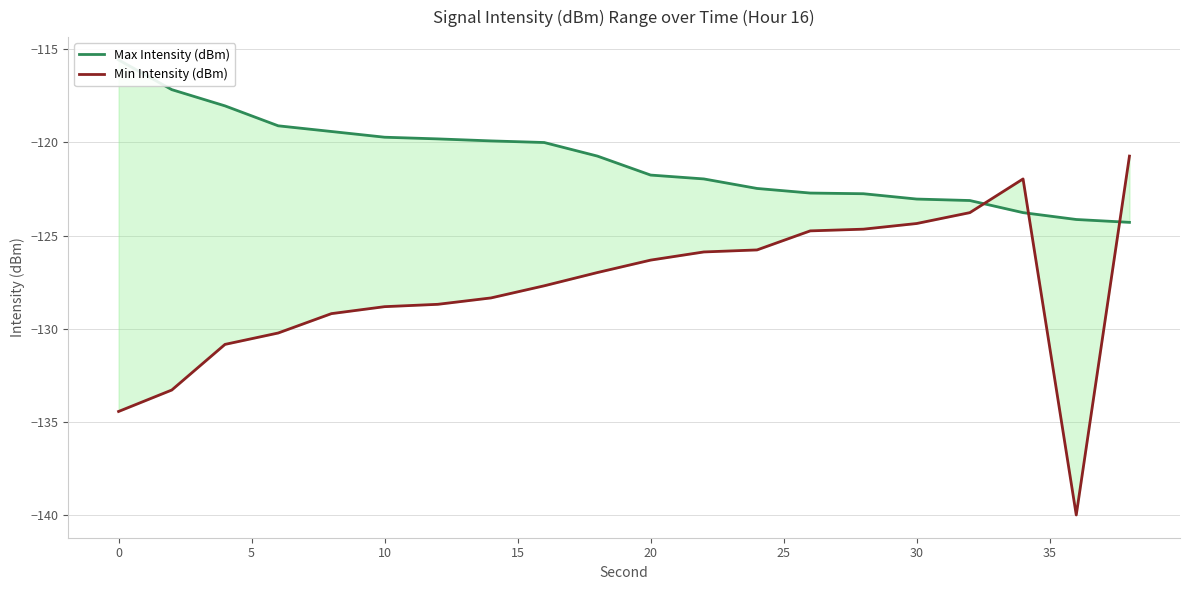

What is the minimum value shown in the chart?

-140.0